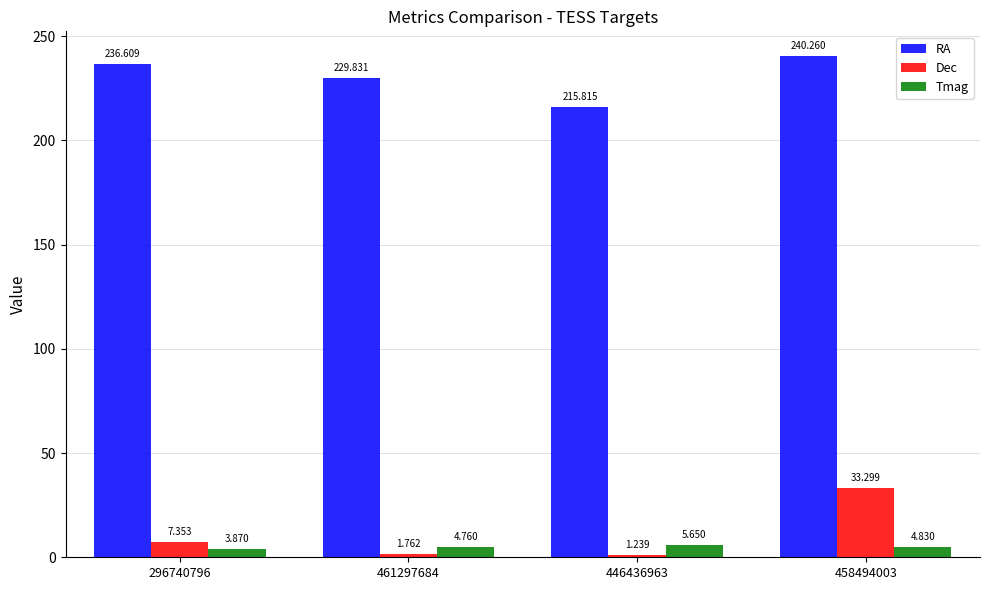

What is the label of the 2nd bar from the right?

446436963